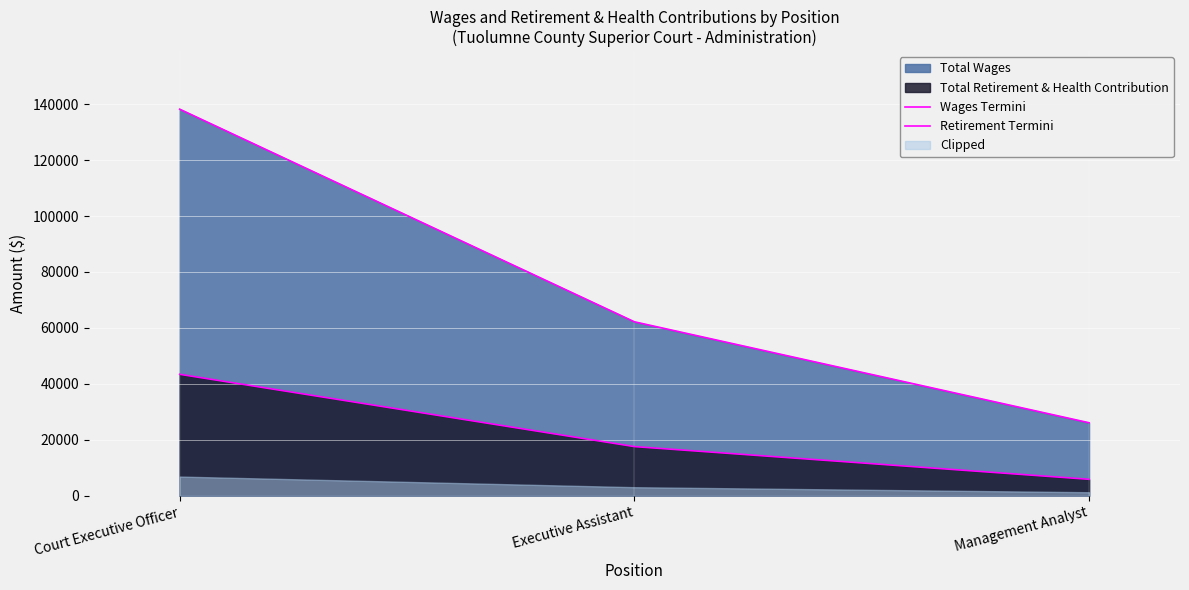

What is the spread (max minus min) of values at Management Analyst?

20205